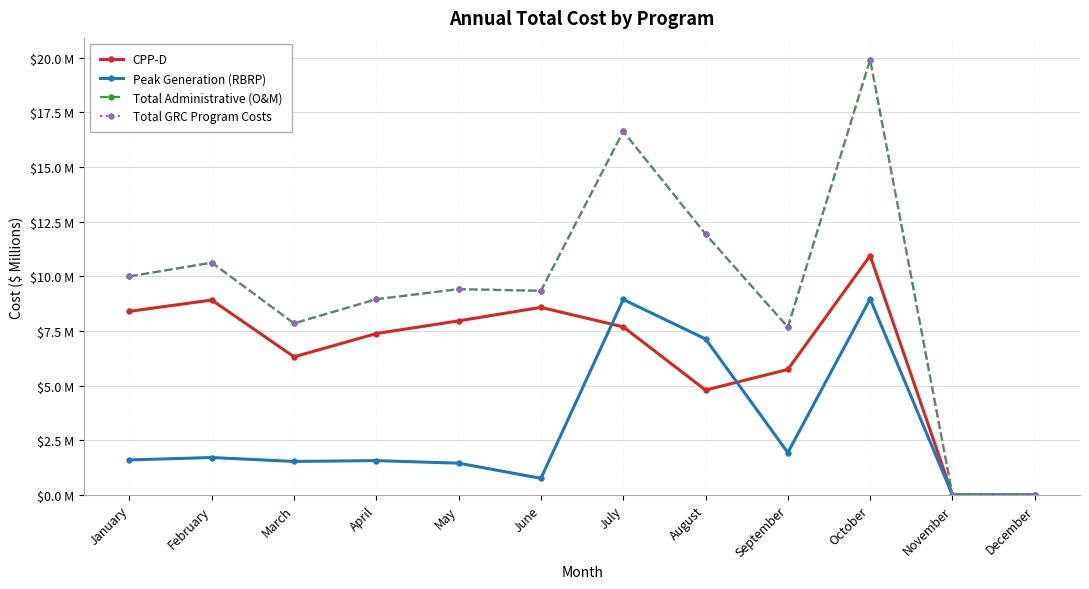

Is this an area chart (filled region under the line)?

No